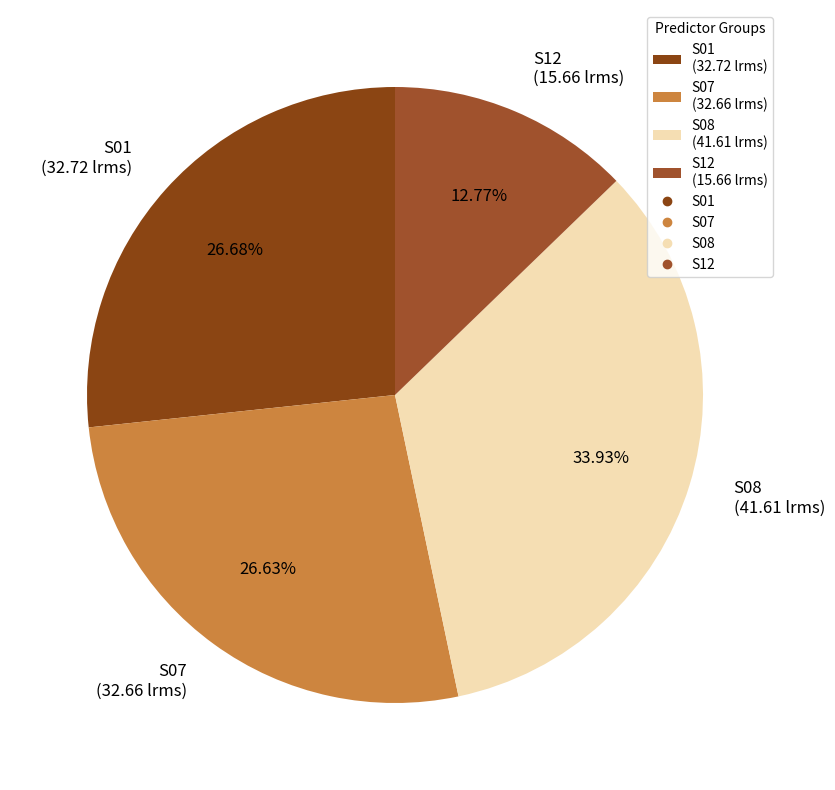

What is the ratio of the value at S12 (15.66 lrms) to the value at S01 (32.72 lrms)?

0.5